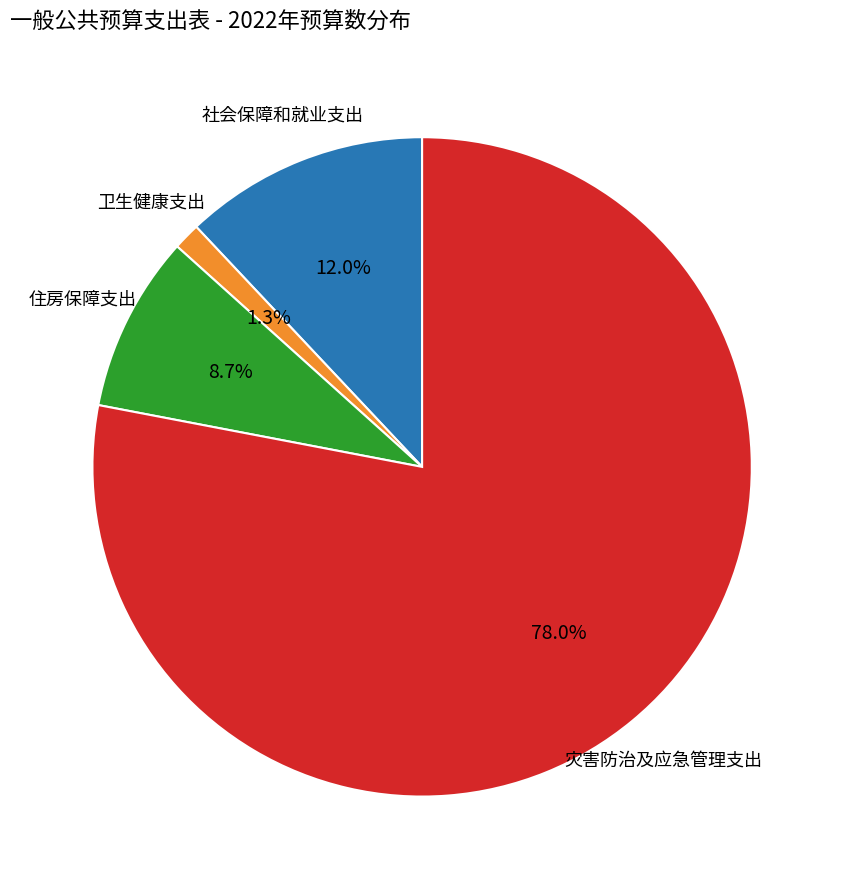

To the nearest percent, what percentage of the pie is 住房保障支出?

9%